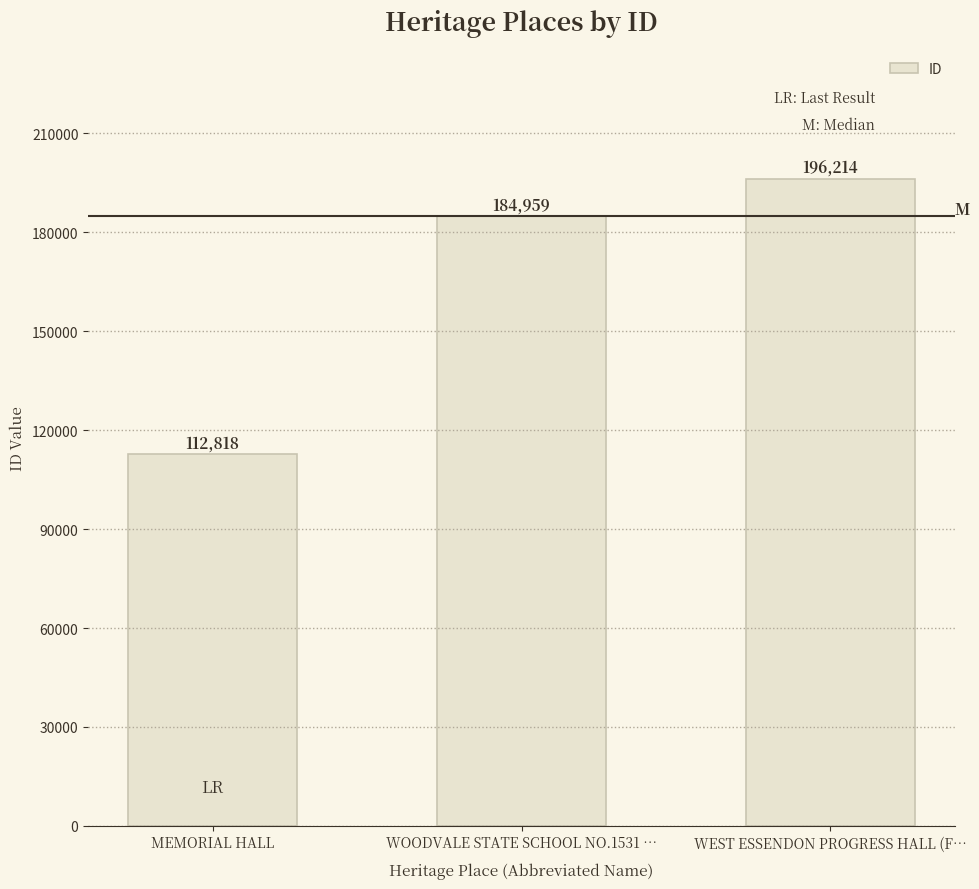

At which category does the chart reach its minimum across all series?

MEMORIAL HALL